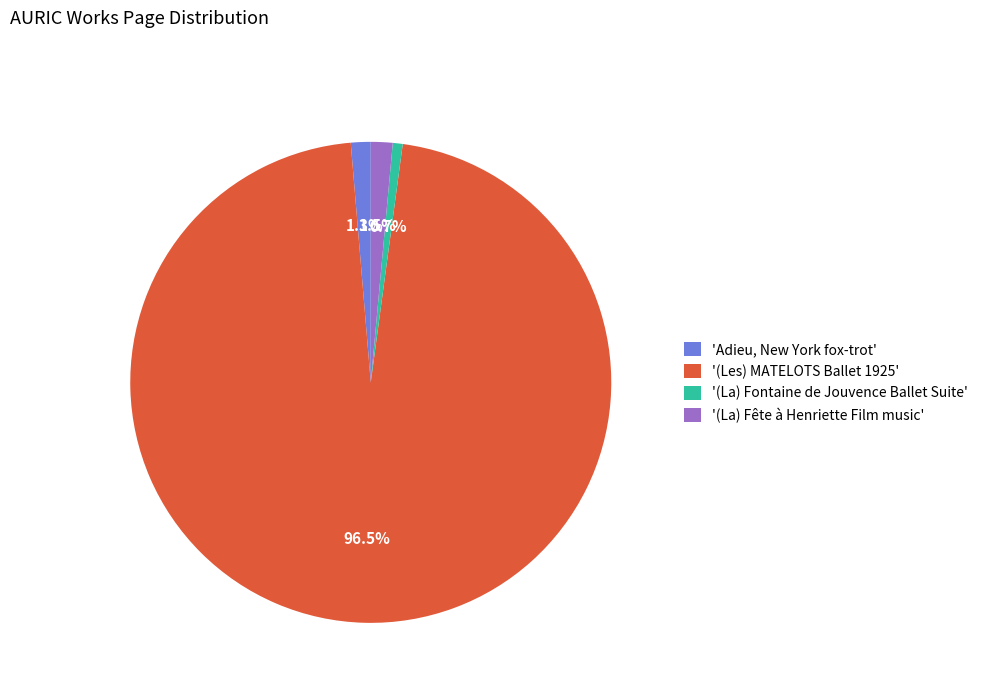

Combined, do '(La) Fête à Henriette Film music' and '(Les) MATELOTS Ballet 1925' account for over 50%?

Yes